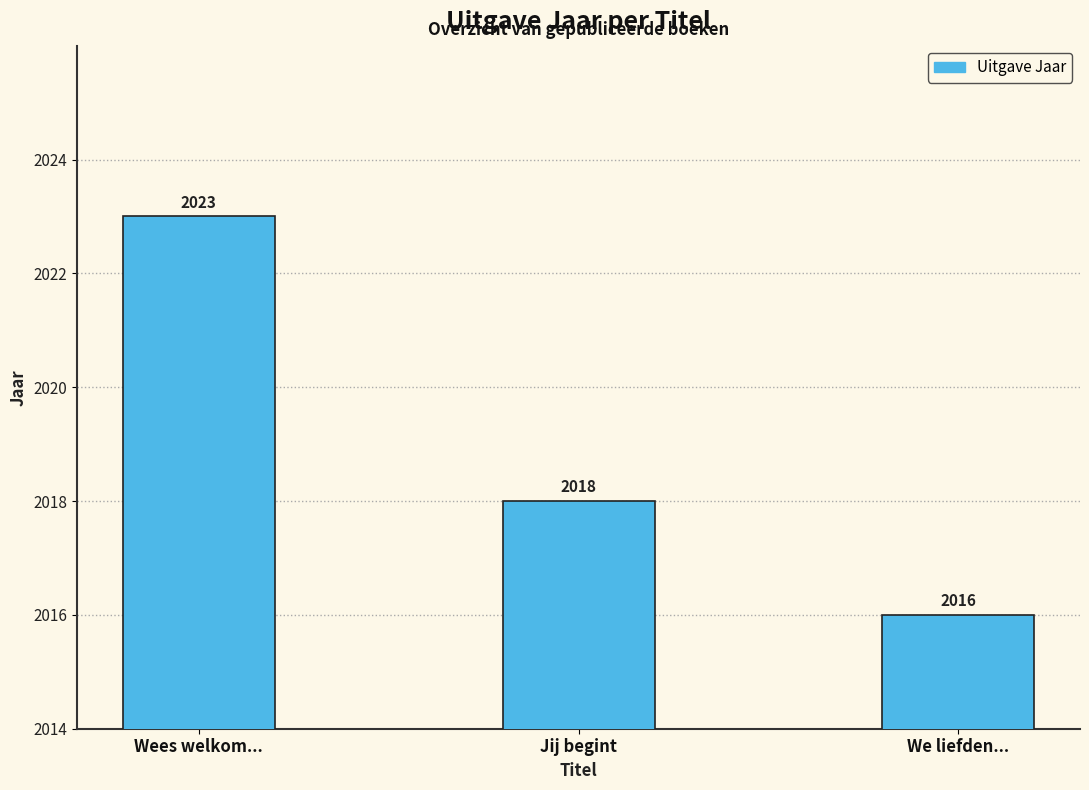

How many data points does each series have?

3